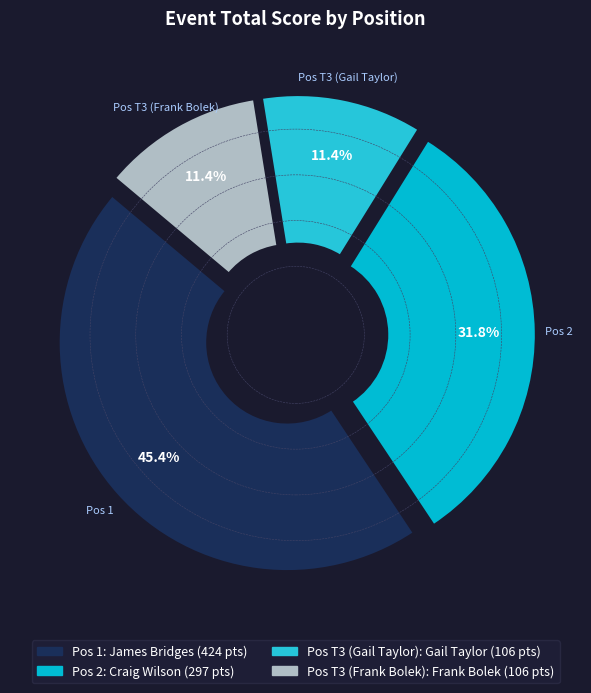

How many segments does this pie chart have?

4